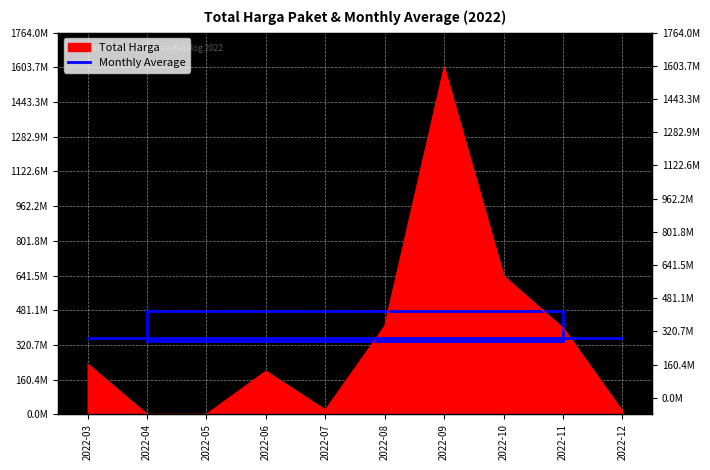

What is the sum of all values?

3515583195